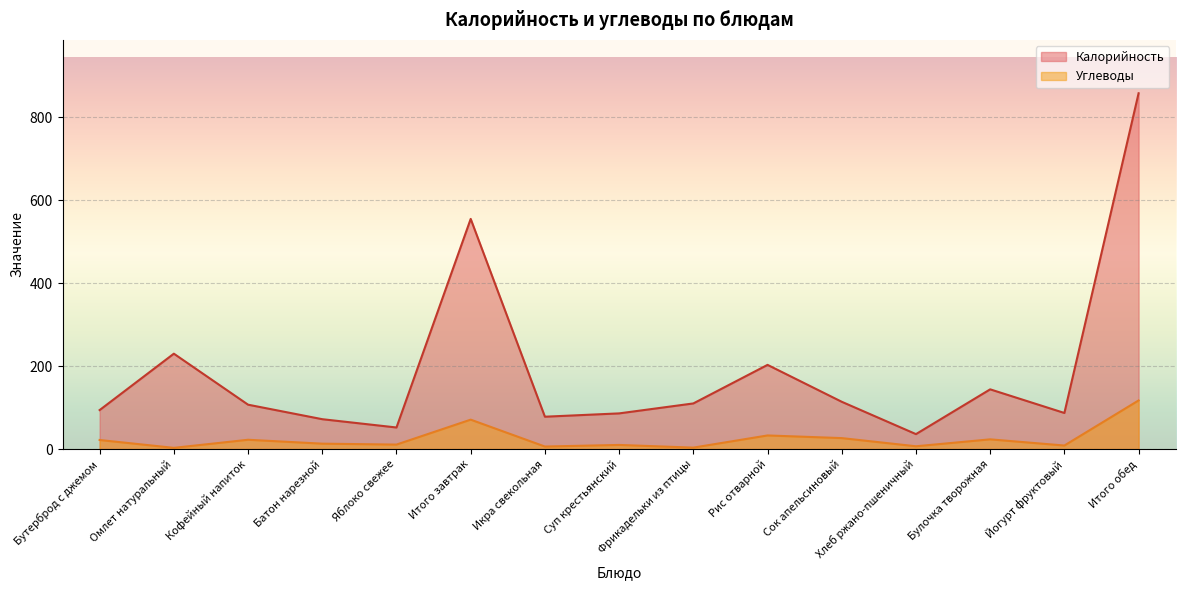

True or false: Калорийность and Углеводы intersect in this chart.

False